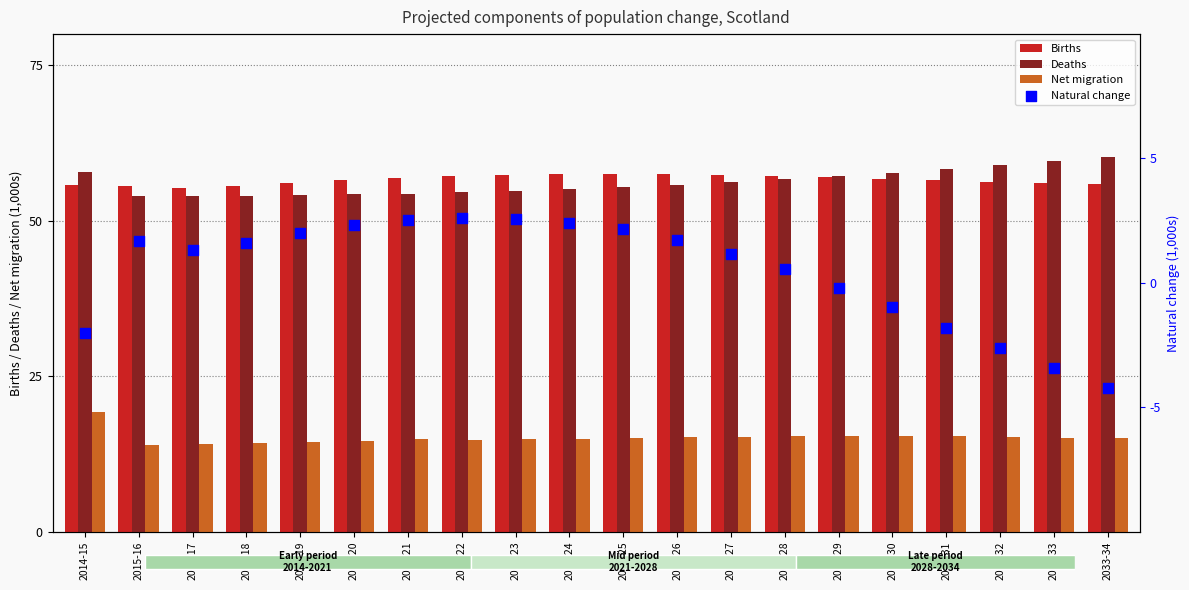

Which series reaches the maximum Y coordinate?

Deaths